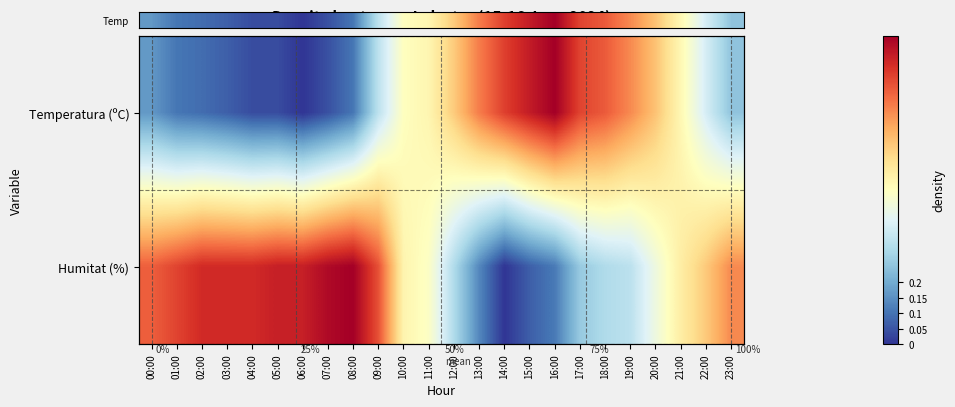

The value of Humitat (%) at 12:00 is 0.3. True or false?

True